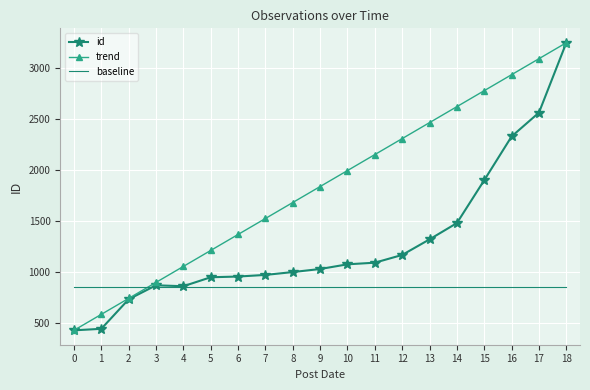

At 11, list the series in order from smallest to largest.

baseline, id, trend